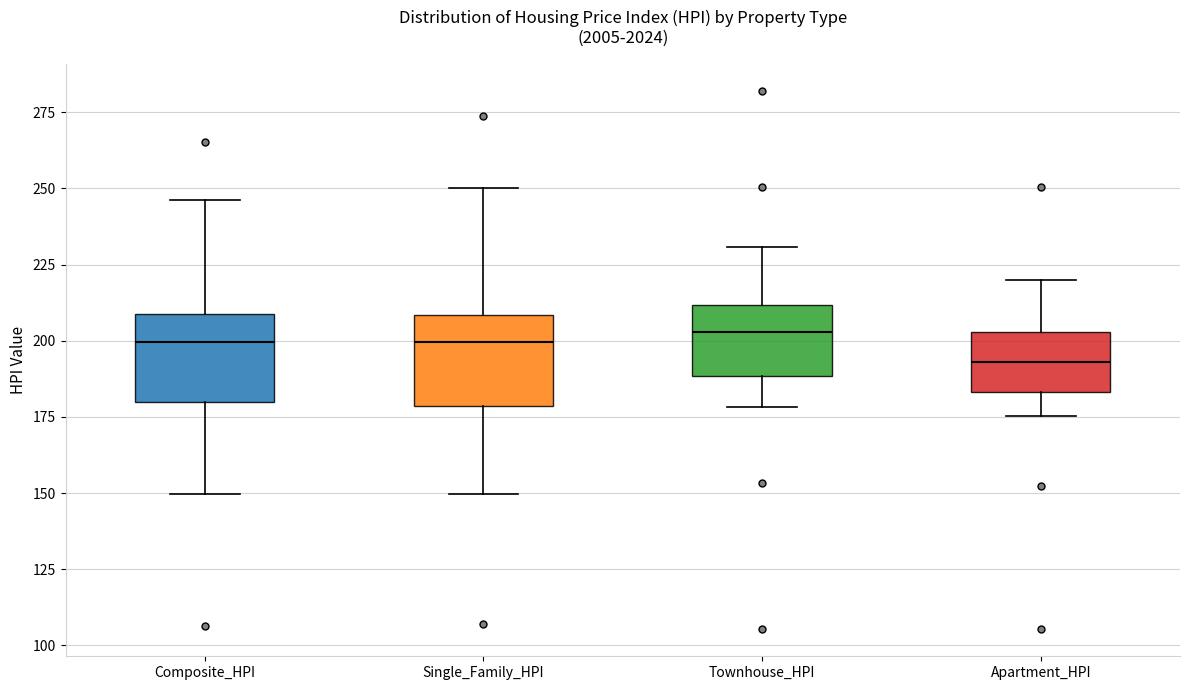

Which box has the lowest median line?

Apartment_HPI